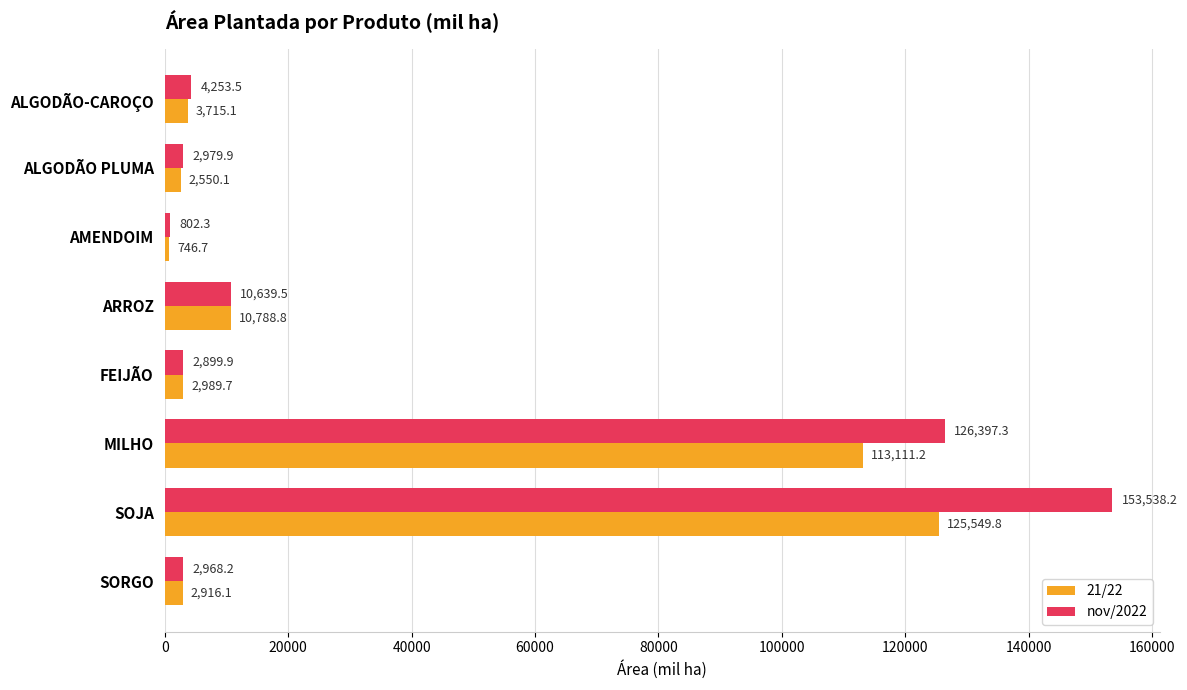

Read the nov/2022 value at ALGODÃO PLUMA.

2979.9